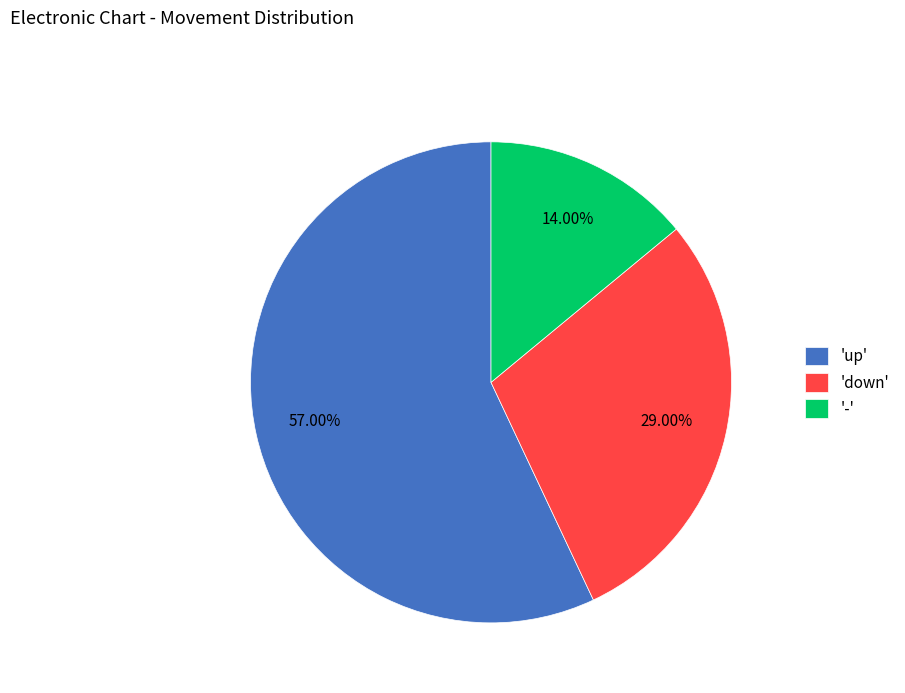

Does 'up' represent more than half of the total?

Yes